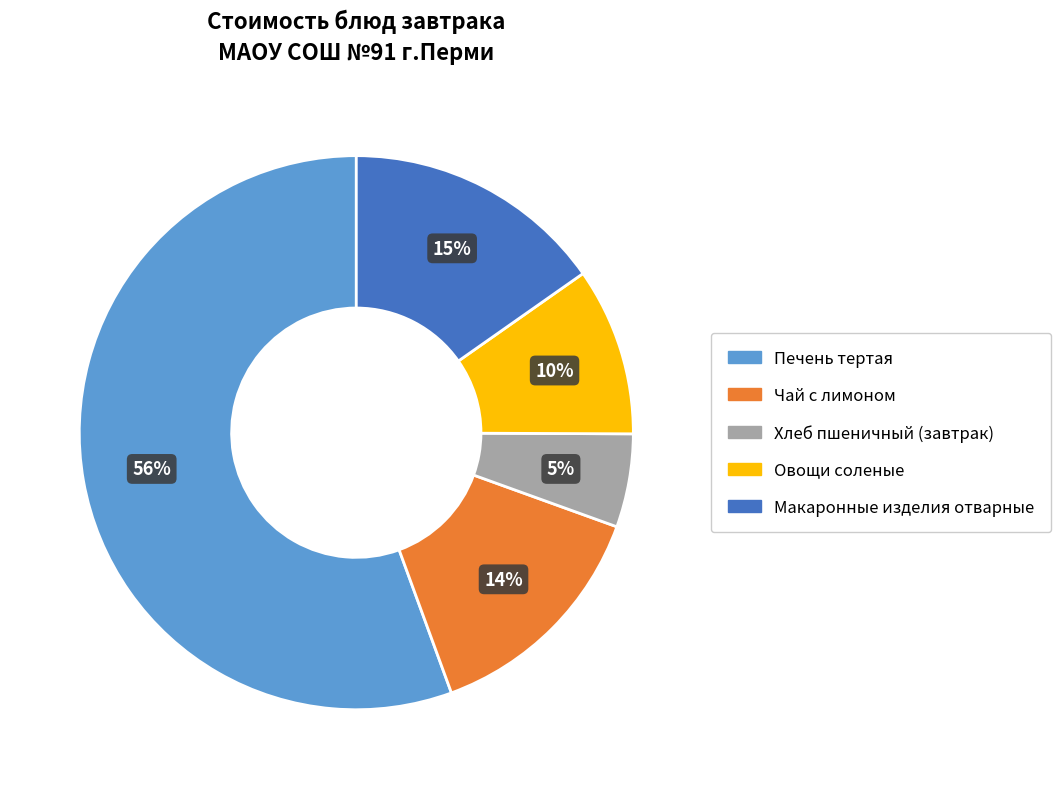

What percentage is the Хлеб пшеничный (завтрак) slice, to the nearest percent?

5%